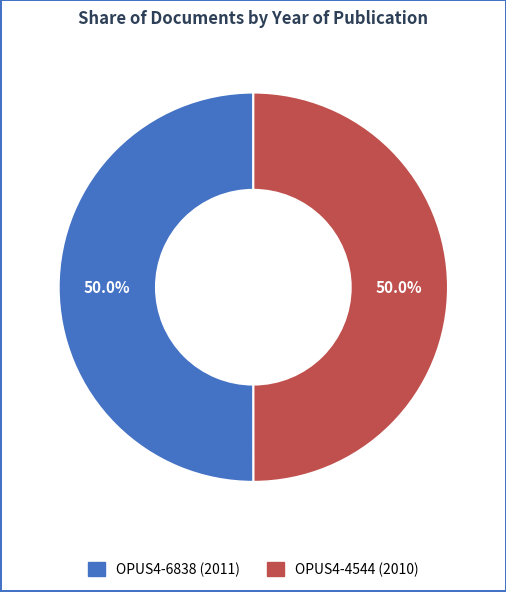

What is the total percentage of OPUS4-6838 and OPUS4-4544?

100.0%